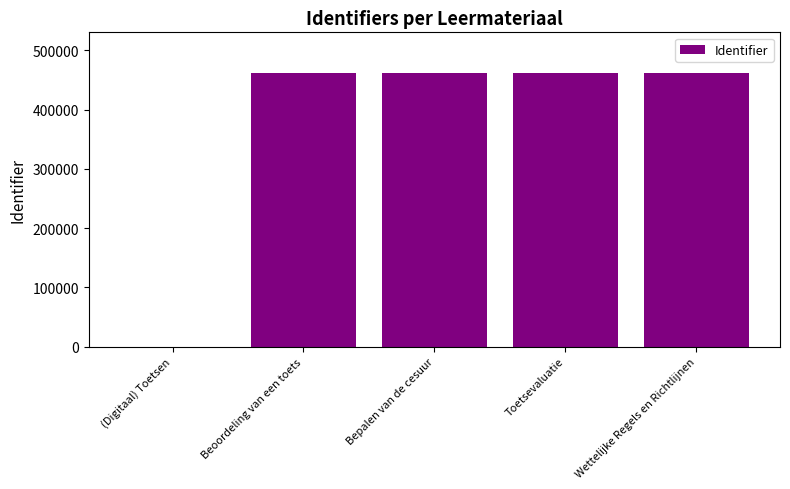

Approximately how many times larger is the value at Wettelijke Regels en Richtlijnen compared to Bepalen van de cesuur?

1.0